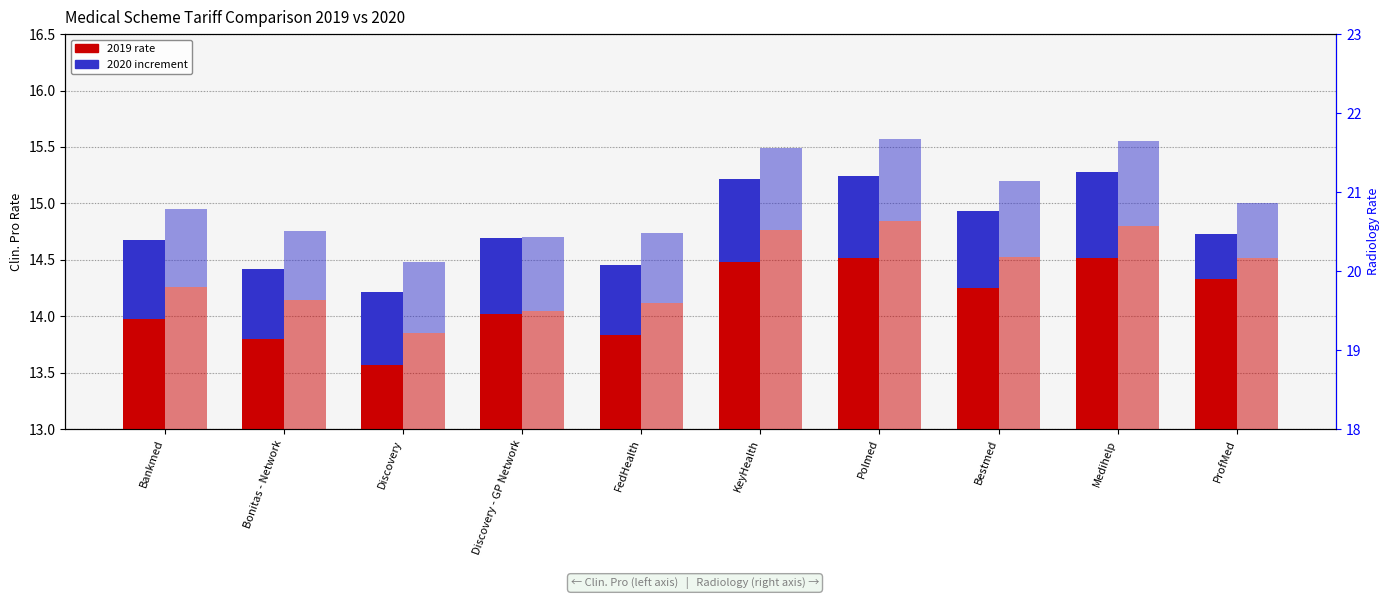

What is the greatest value displayed?

20.6